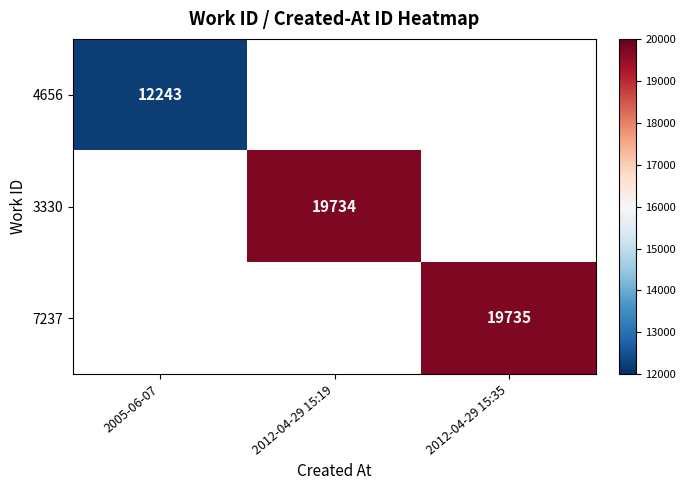

How many distinct data groups are displayed?

3